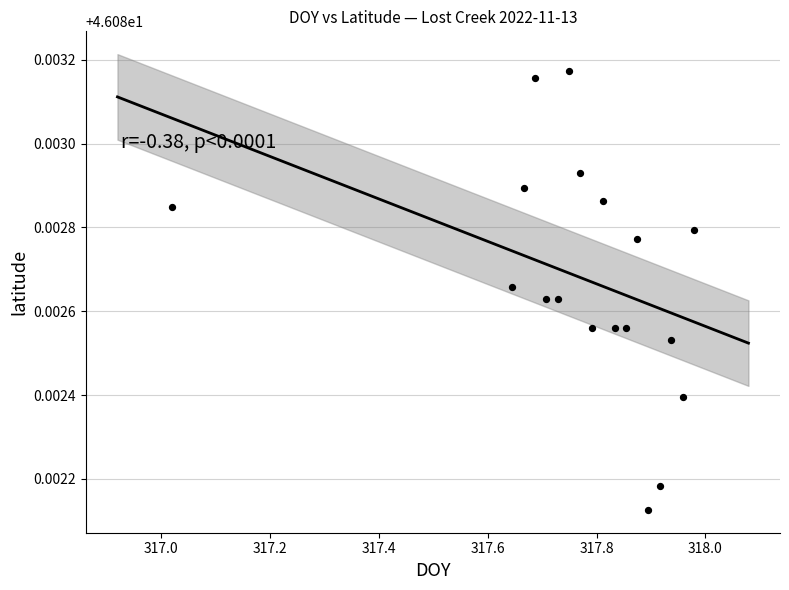

What is the range of X values (max minus min)?

1.0